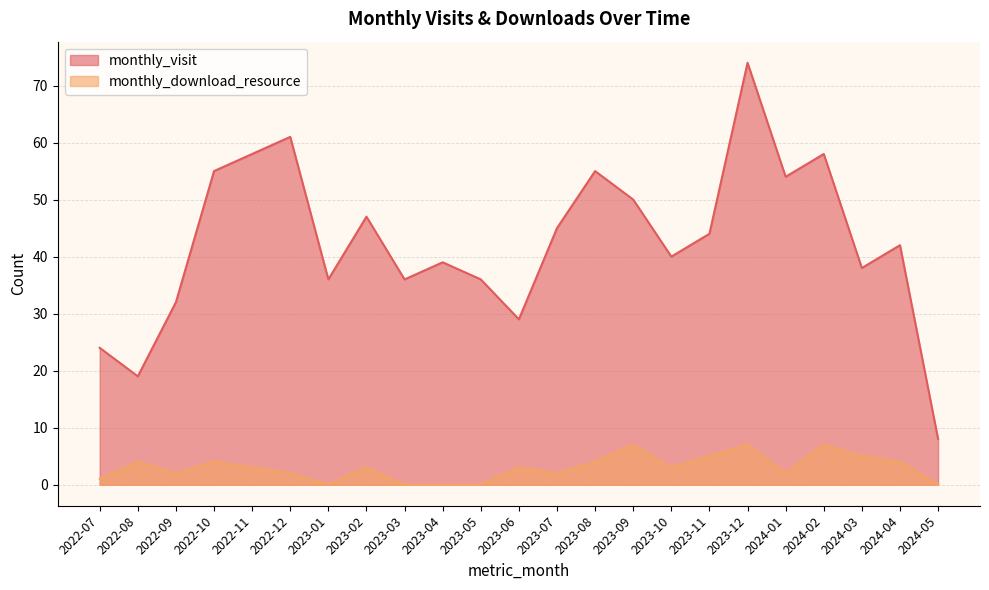

The value of monthly_visit at 2023-11 is 28. True or false?

False